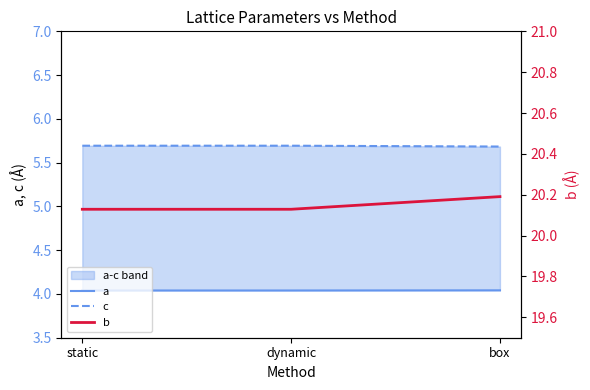

What are all the series names shown in the legend?

a, c, b